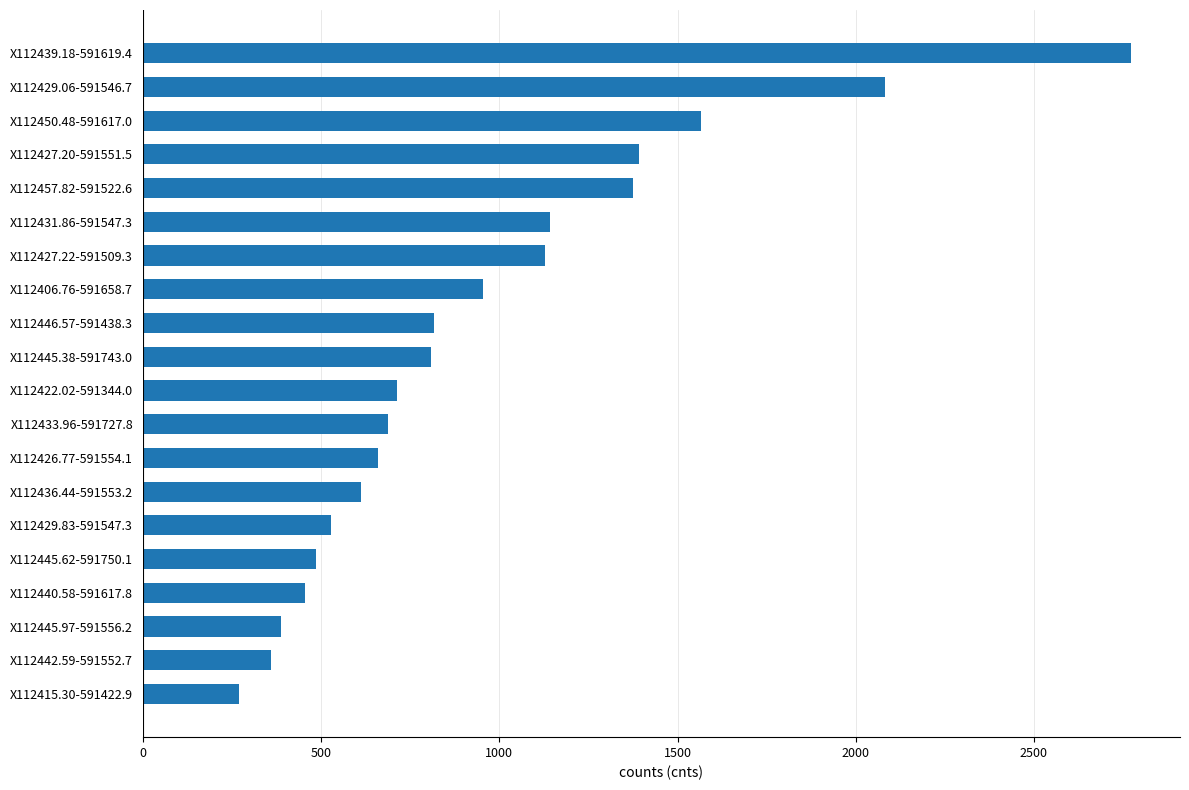

What is the change in value from X112445.62-591750.1 to X112446.57-591438.3?

+331.8